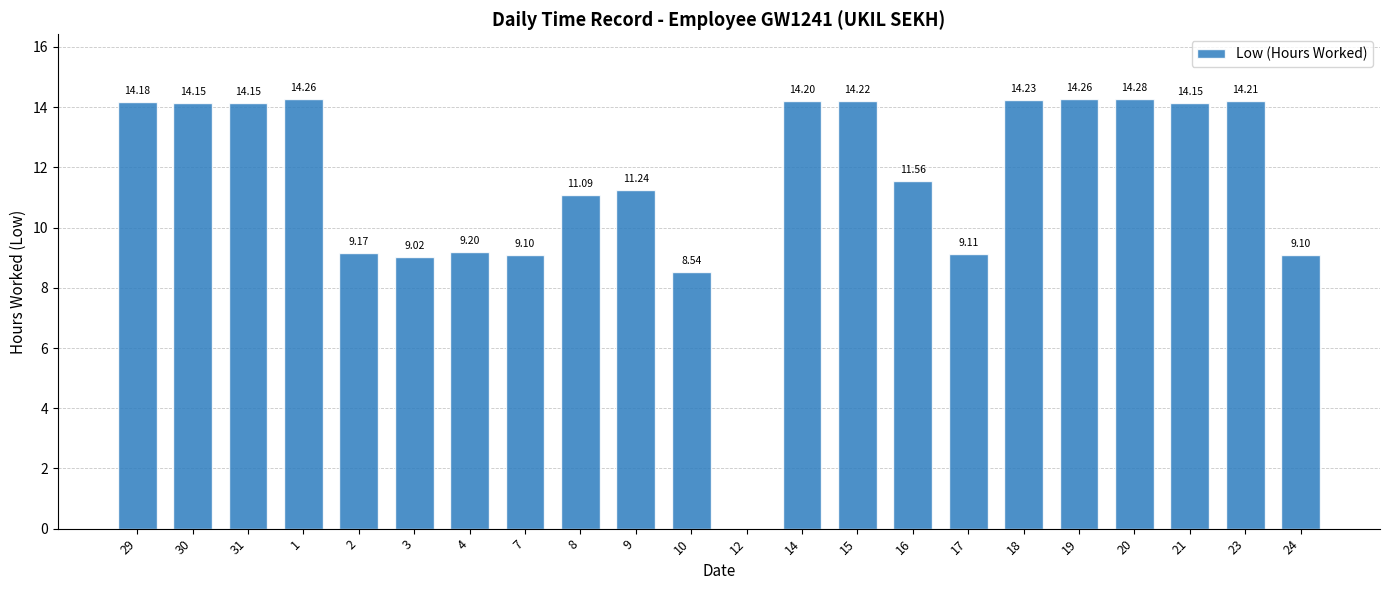

The chart shows a value of 14.2 at 31. True or false?

True